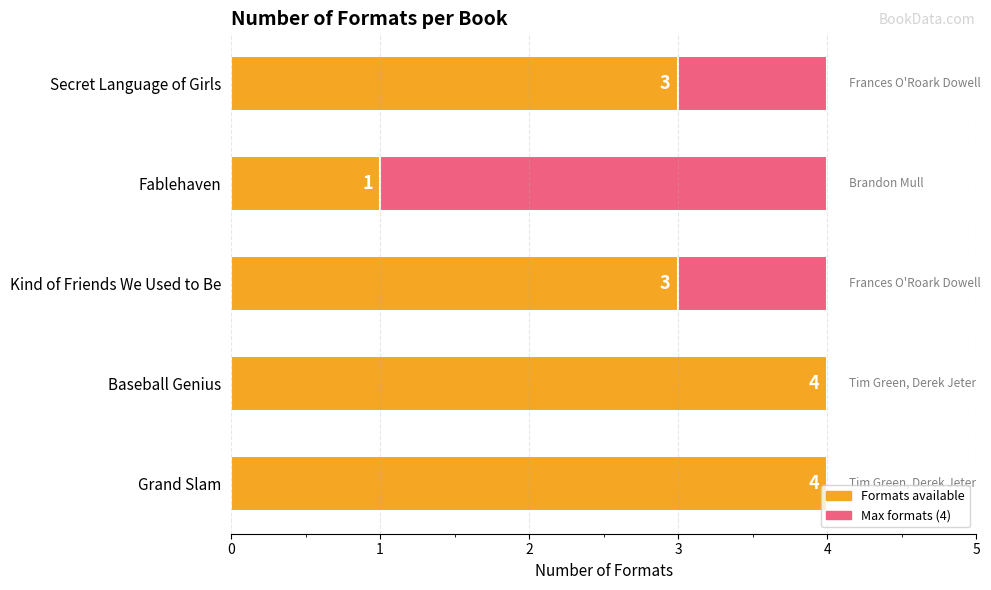

What is the value of the Formats bar at the 5th from the left?

3.0